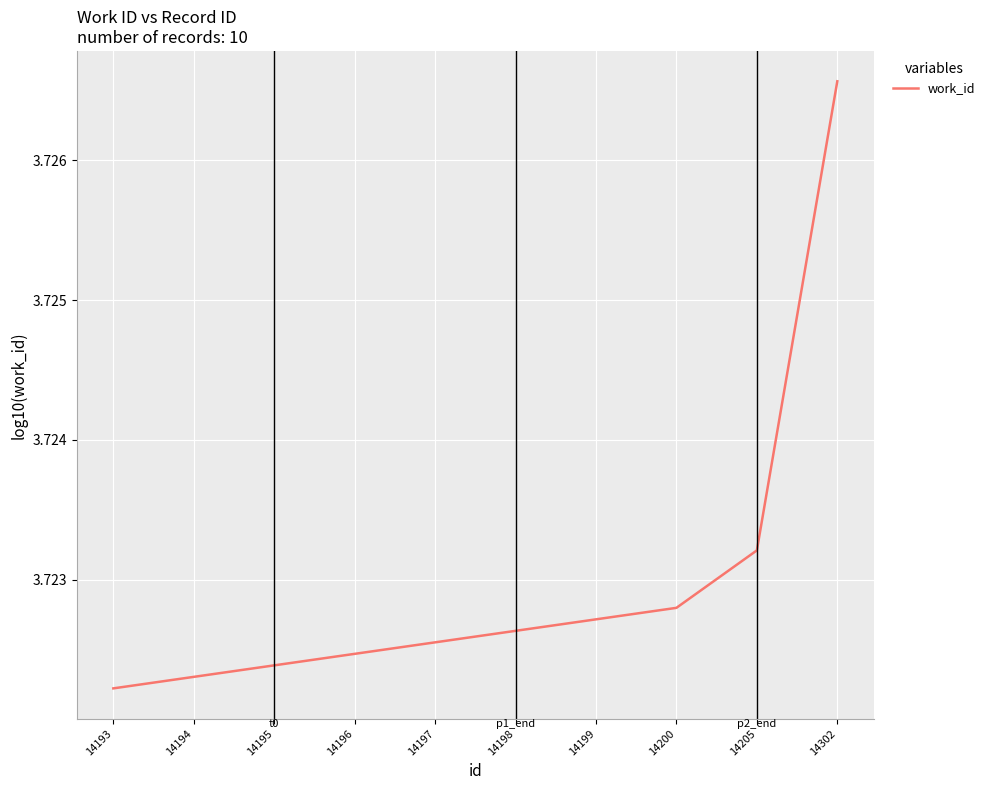

Is this an area chart (filled region under the line)?

No